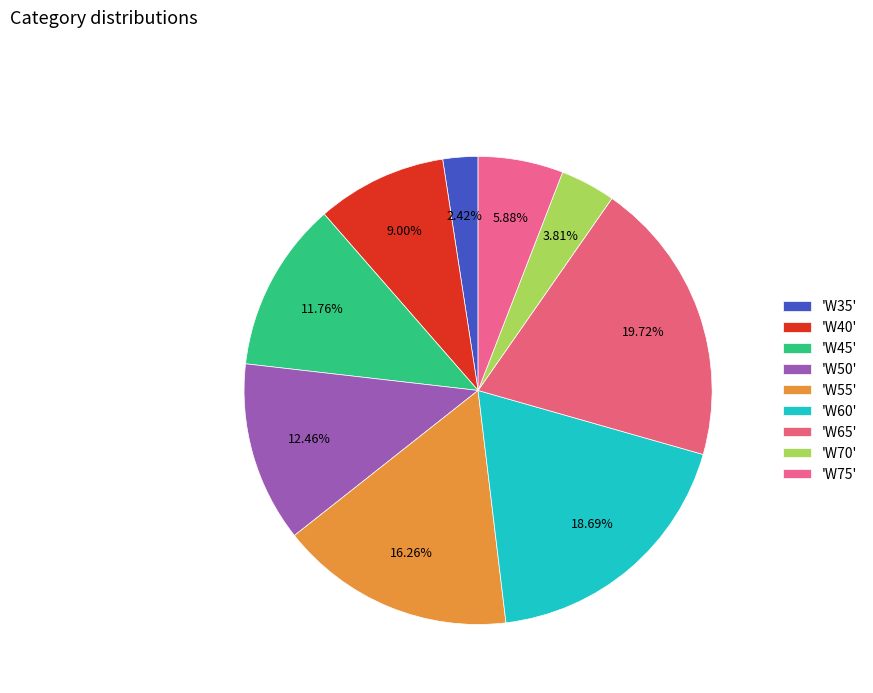

Is there any slice that represents more than half of the pie?

No